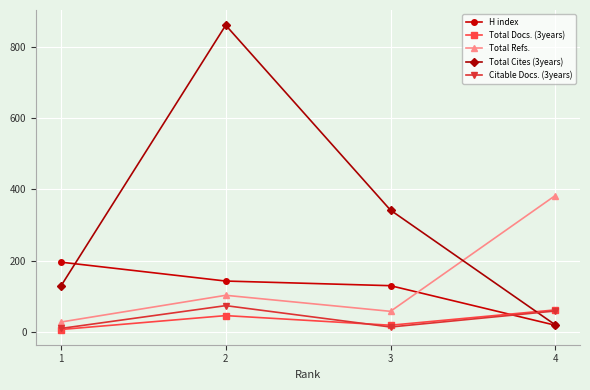

How many values in the Total Cites (3years) series are below 342?

2